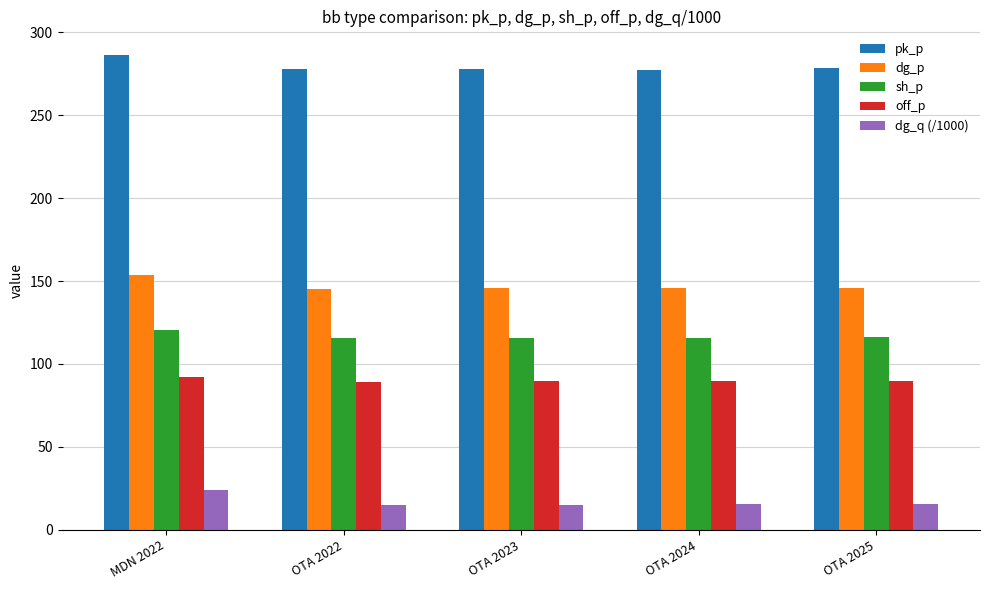

What is the highest value of the dg_q (/1000) series?

24.2